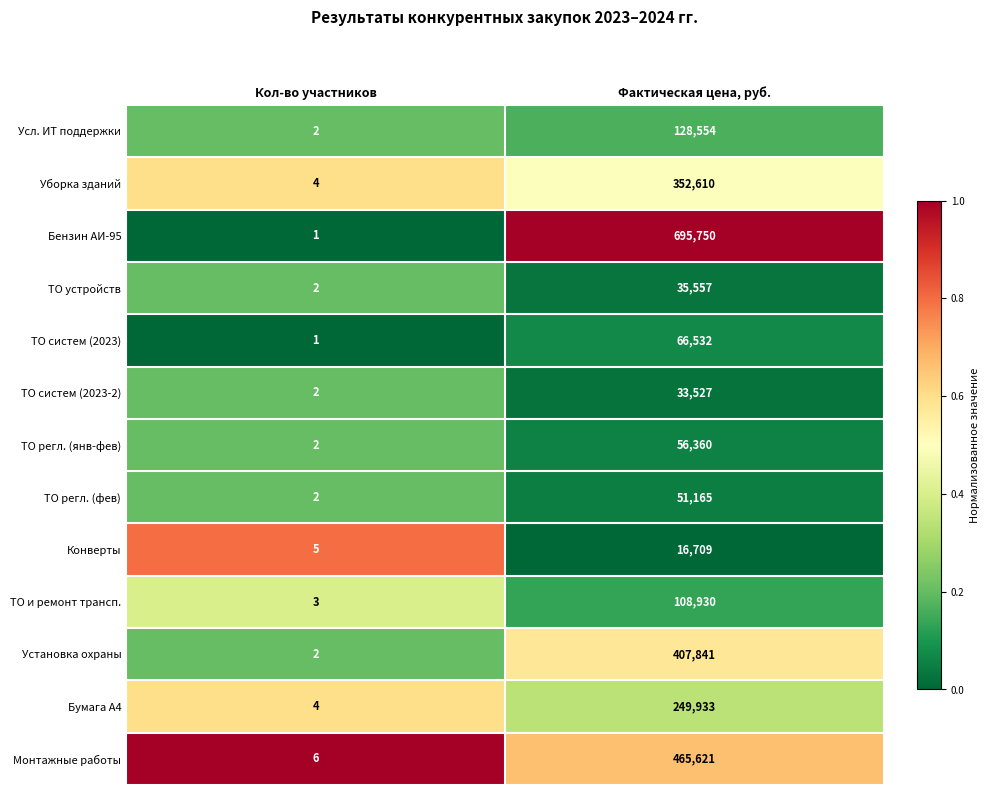

Which series has the widest spread of values?

Бензин АИ-95